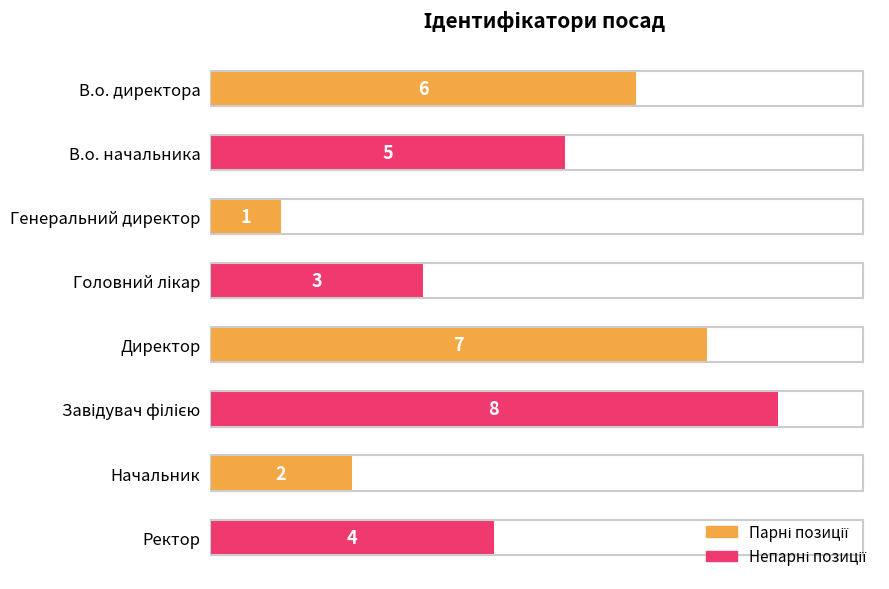

Reading top to bottom, list all the values displayed in this chart.

6	5	1	3	7	8	2	4